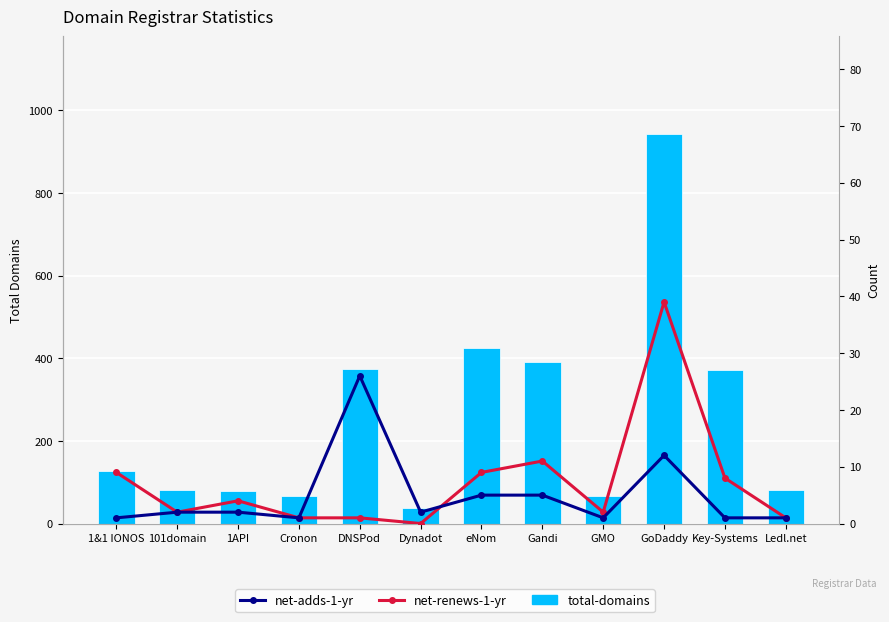

What is the difference between the second highest and second lowest values in the net-adds-1-yr series?

11